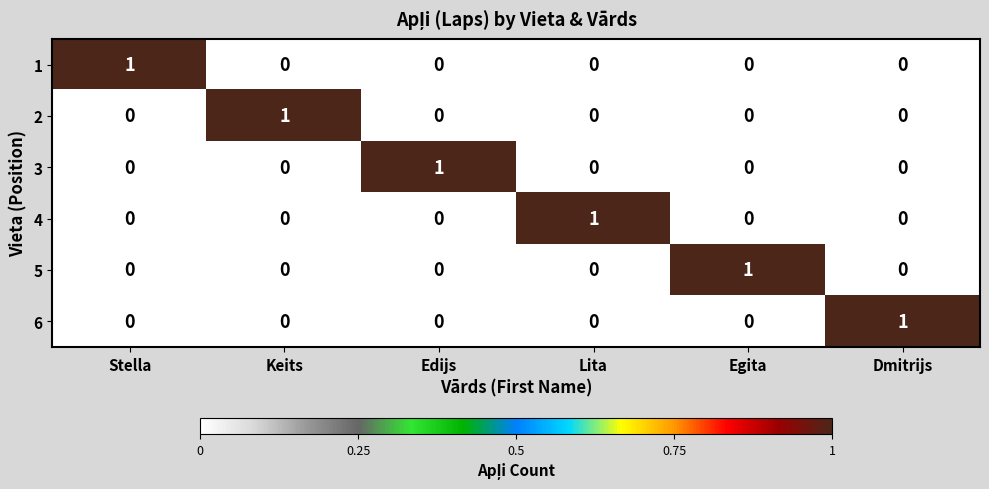

What is the spread (max minus min) of values at Keits?

1